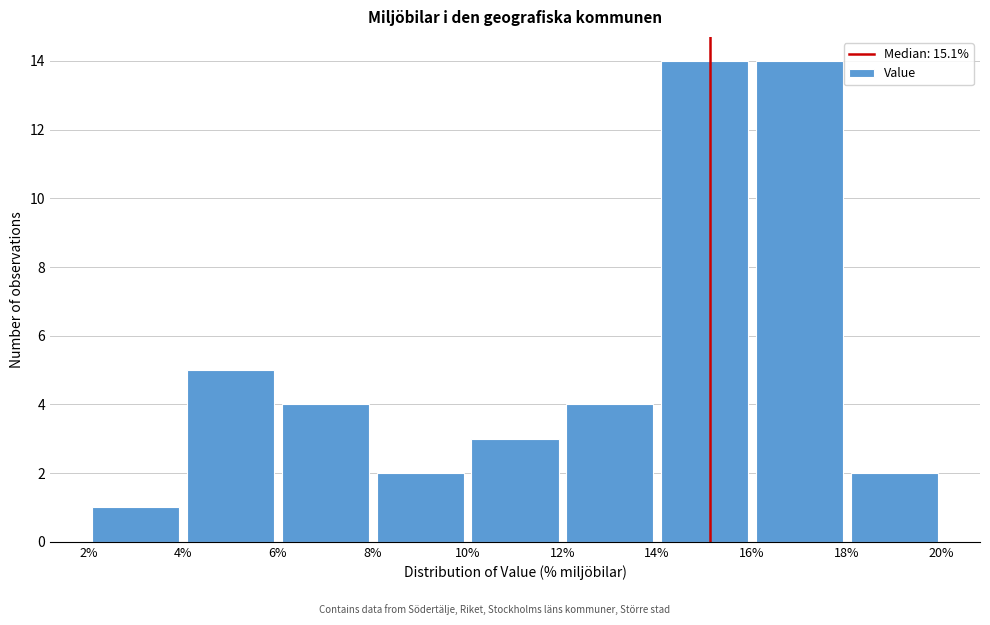

Reading left to right, list every bar in this chart as the range it spans on the x-axis followed by its height. The values are not printed on the chart, so give them approximately, as read against the axis.

2% to 4%: 1
4% to 6%: 5
6% to 8%: 4
8% to 10%: 2
10% to 12%: 3
12% to 14%: 4
14% to 16%: 14
16% to 18%: 14
18% to 20%: 2